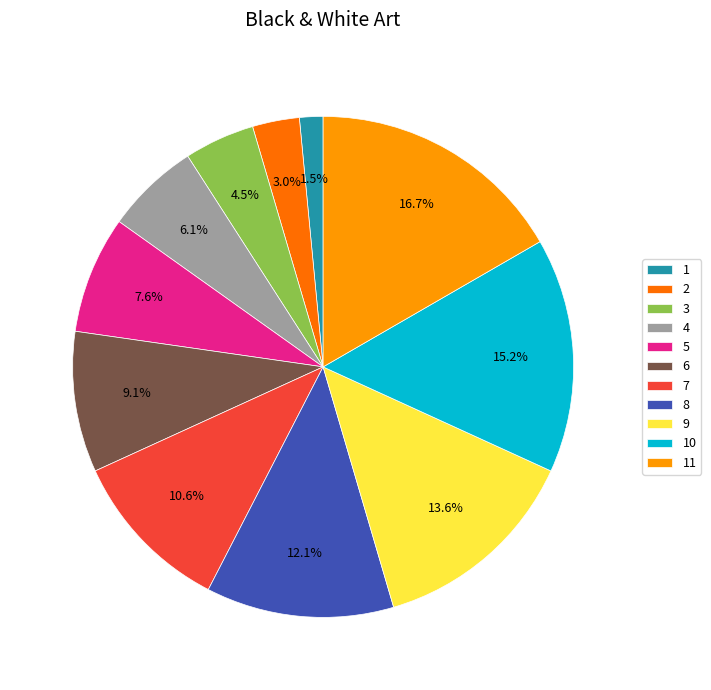

Which slice is the smallest?

1